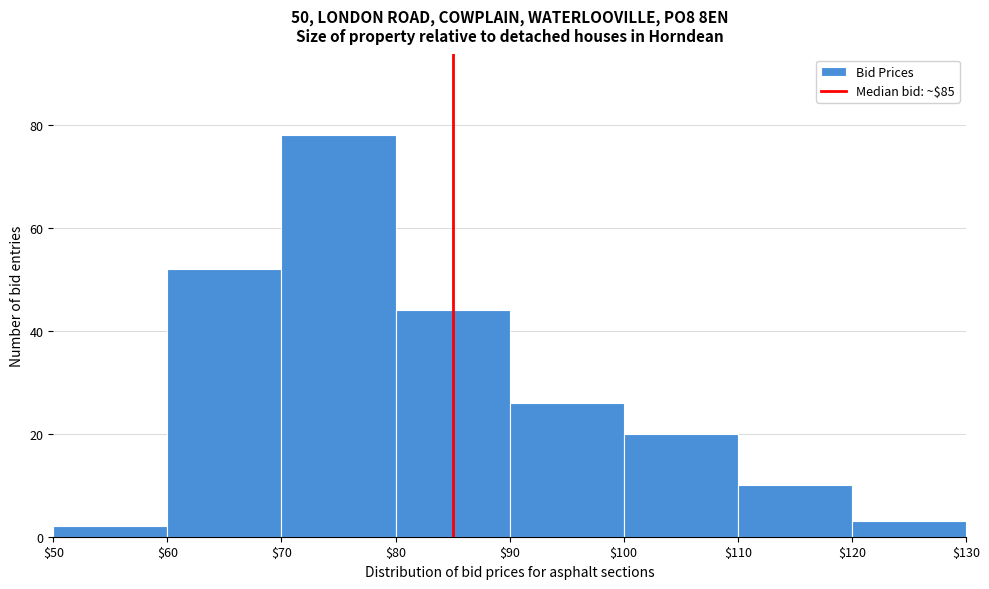

How tall is the bar that spans $60 to $70 on the x-axis? The values are not printed on the chart, so give them approximately, as read against the axis.

52